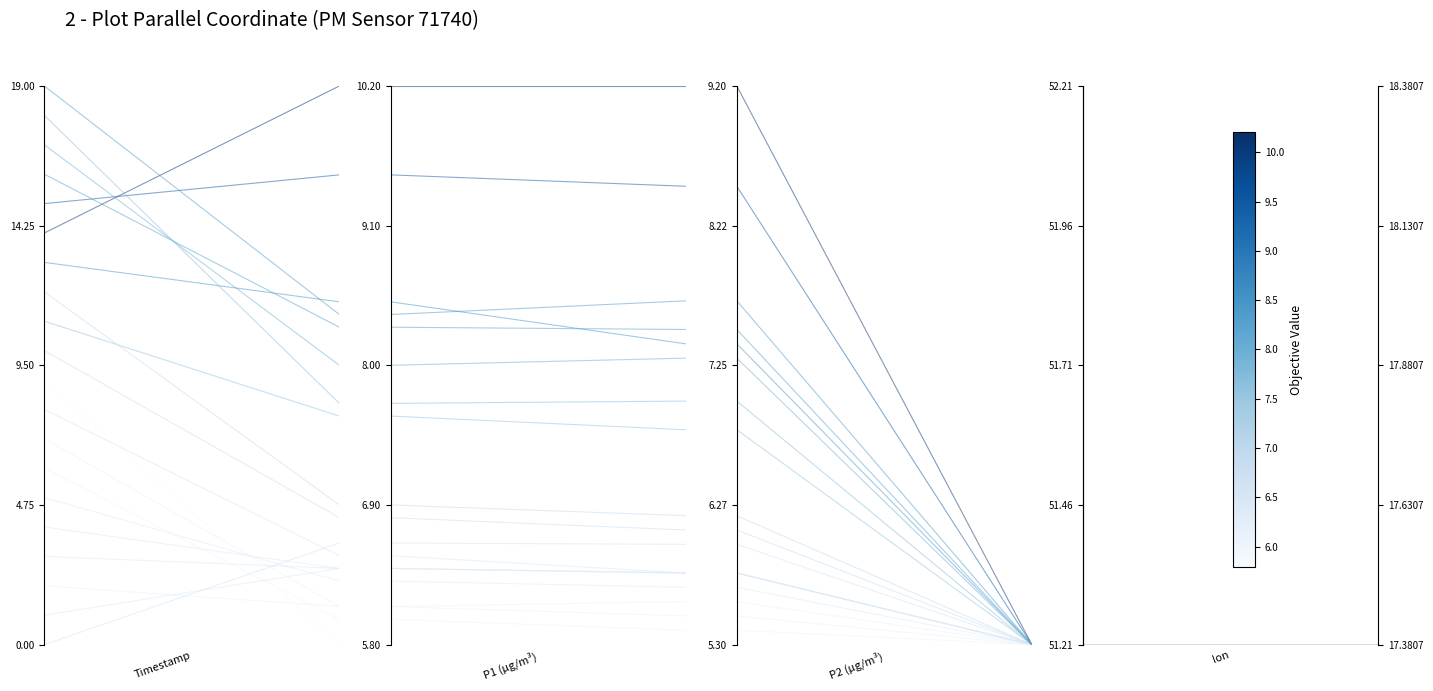

What is the sum of the values at 0.0 and 0.2?

0.2